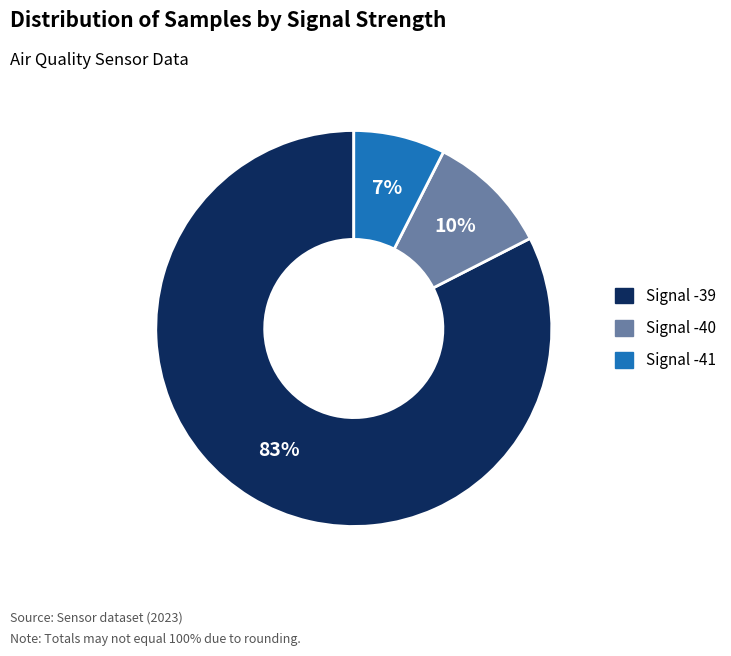

Is there any slice that represents more than half of the pie?

Yes